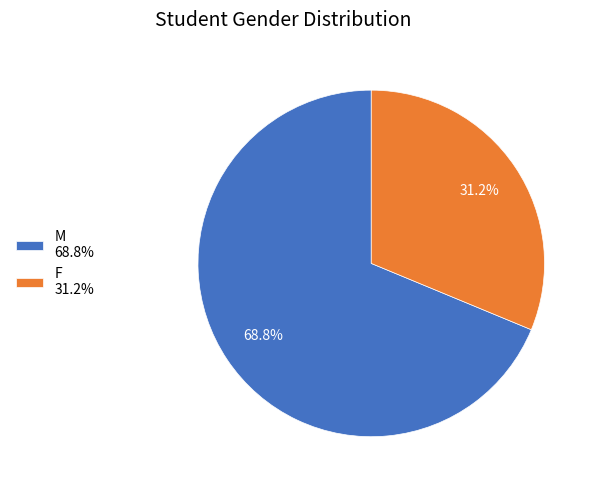

To the nearest percent, what percentage of the pie is F?

31%